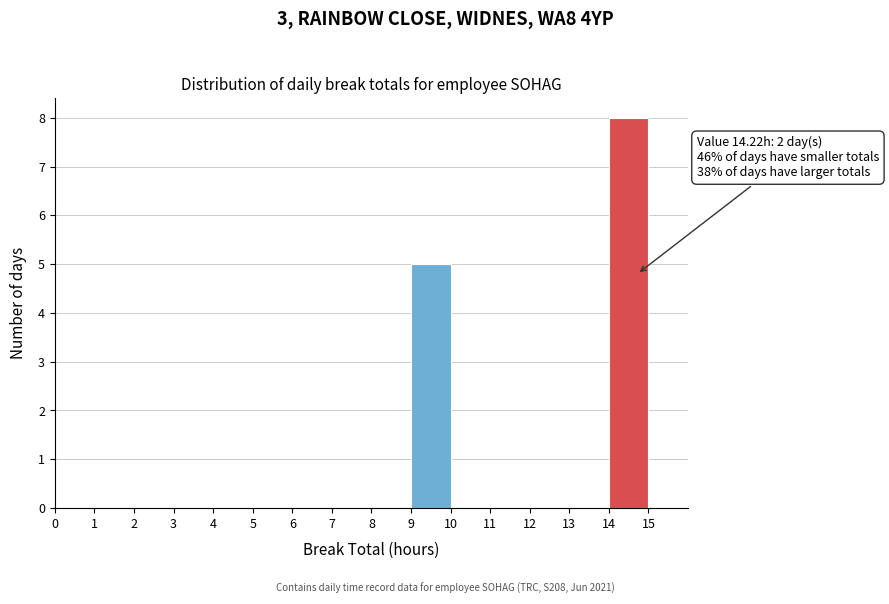

Which range on the x-axis has the tallest bar?

14 to 15